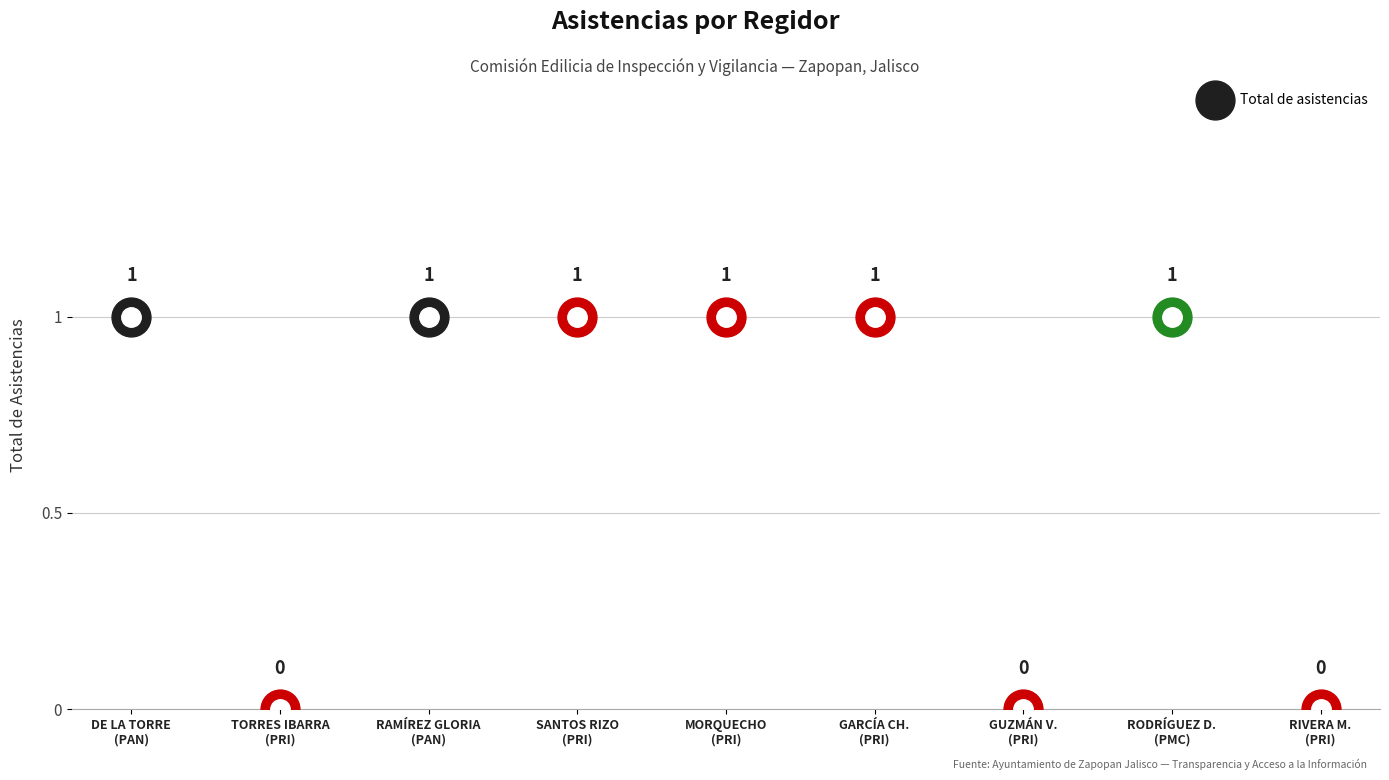

How many interior local valleys (lower than both neighbors) does the data have?

2